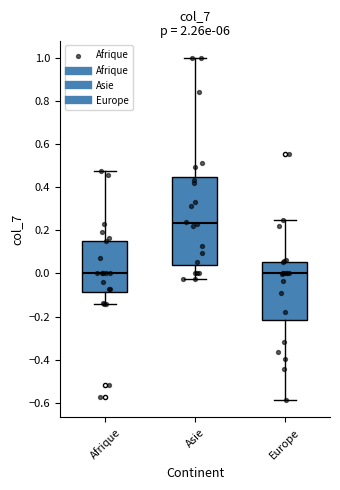

Reading left to right, read every box against the y-axis: the position of its median line, the range the box covers, and the ends of its whiskers. The values are not printed on the chart, so give them approximately, as read against the axis.

Afrique: median 0.00, box -0.08 to 0.16, whiskers -0.14 to 0.48
Asie: median 0.24, box 0.04 to 0.44, whiskers -0.02 to 1.00
Europe: median 0.00, box -0.22 to 0.06, whiskers -0.58 to 0.24